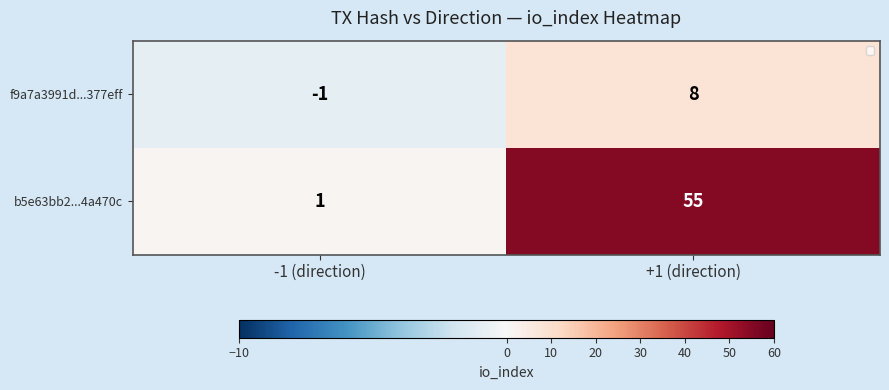

Which series has the largest range (max minus min)?

b5e63bb2...4a470c